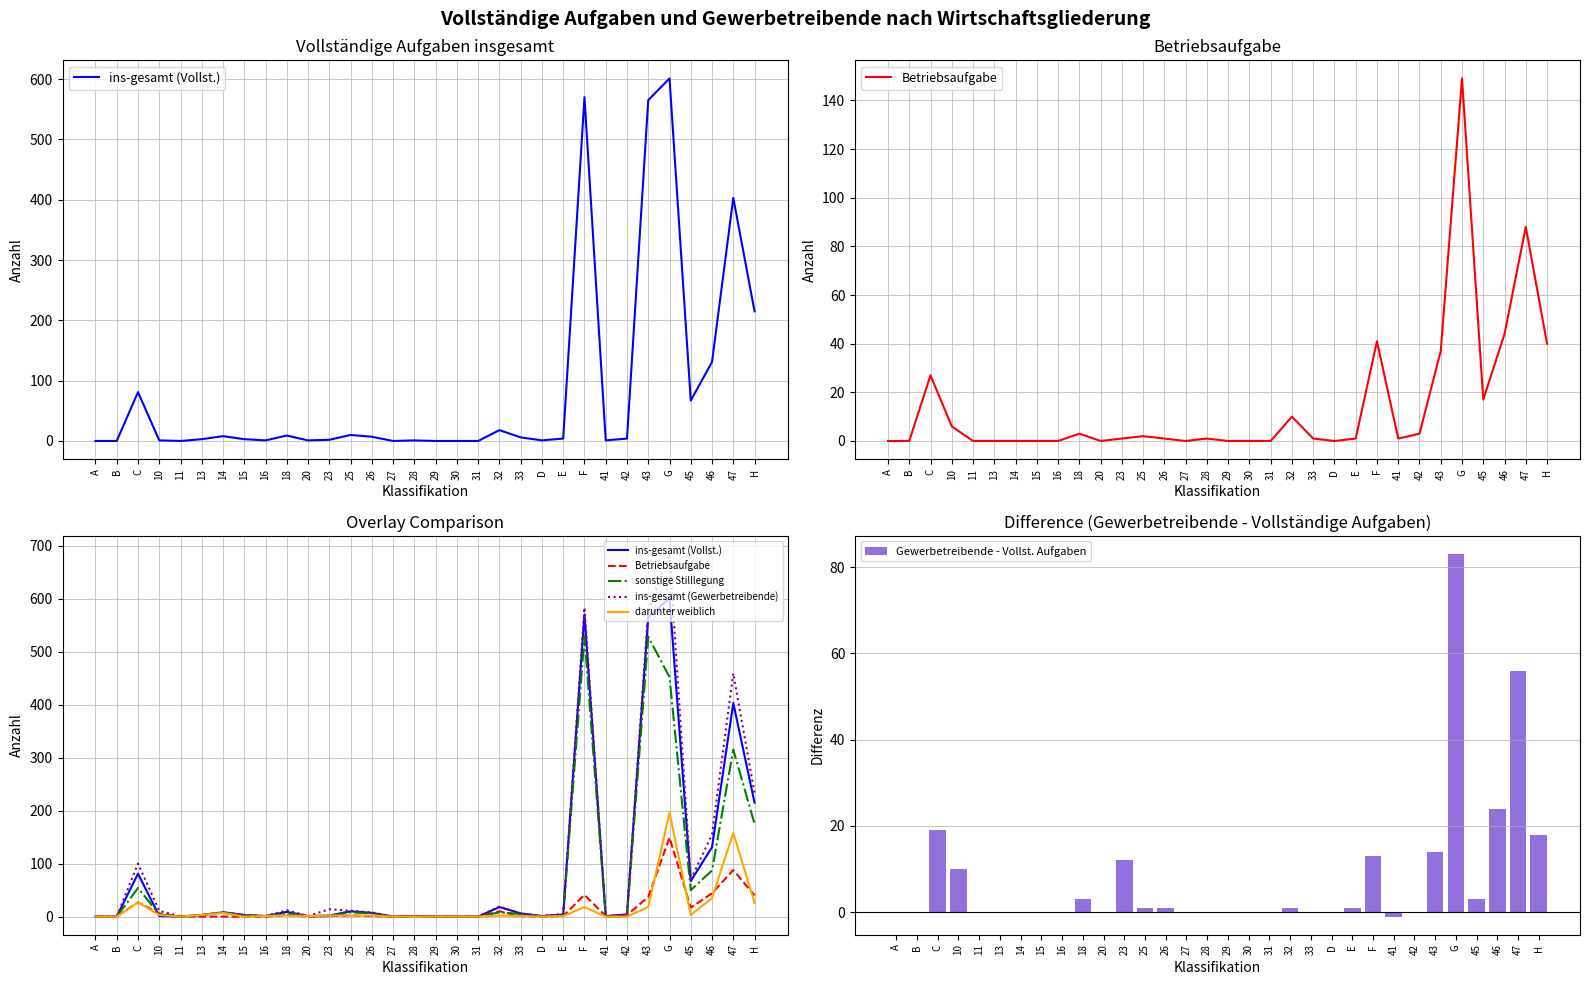

Reading left to right, extract all data points from this chart.

ins-gesamt (Vollst.): 0	0	81	1	0	3	8	3	1	9	1	2	10	7	0	1	0	0	0	18	6	1	4	570	1	4	565	601	67	131	403	215
Betriebsaufgabe: 0	0	27	6	0	0	0	0	0	3	0	1	2	1	0	1	0	0	0	10	1	0	1	41	1	3	37	149	17	44	88	40
sonstige Stilllegung: 0	0	54	4	0	3	8	3	1	6	1	1	8	6	0	0	0	0	0	8	5	1	3	529	0	1	528	452	50	87	315	175
ins-gesamt (Gewerbetreibende): 0	0	100	11	0	3	8	3	1	12	1	14	11	8	0	1	0	0	0	19	6	1	5	583	0	4	579	684	70	155	459	233
darunter weiblich: 0	0	27	3	0	3	7	0	1	2	1	2	2	2	0	0	0	0	0	2	1	0	1	18	0	0	18	196	3	35	158	26
Gewerbetreibende - Vollst. Aufgaben: 0	0	19	10	0	0	0	0	0	3	0	12	1	1	0	0	0	0	0	1	0	0	1	13	-1	0	14	83	3	24	56	18